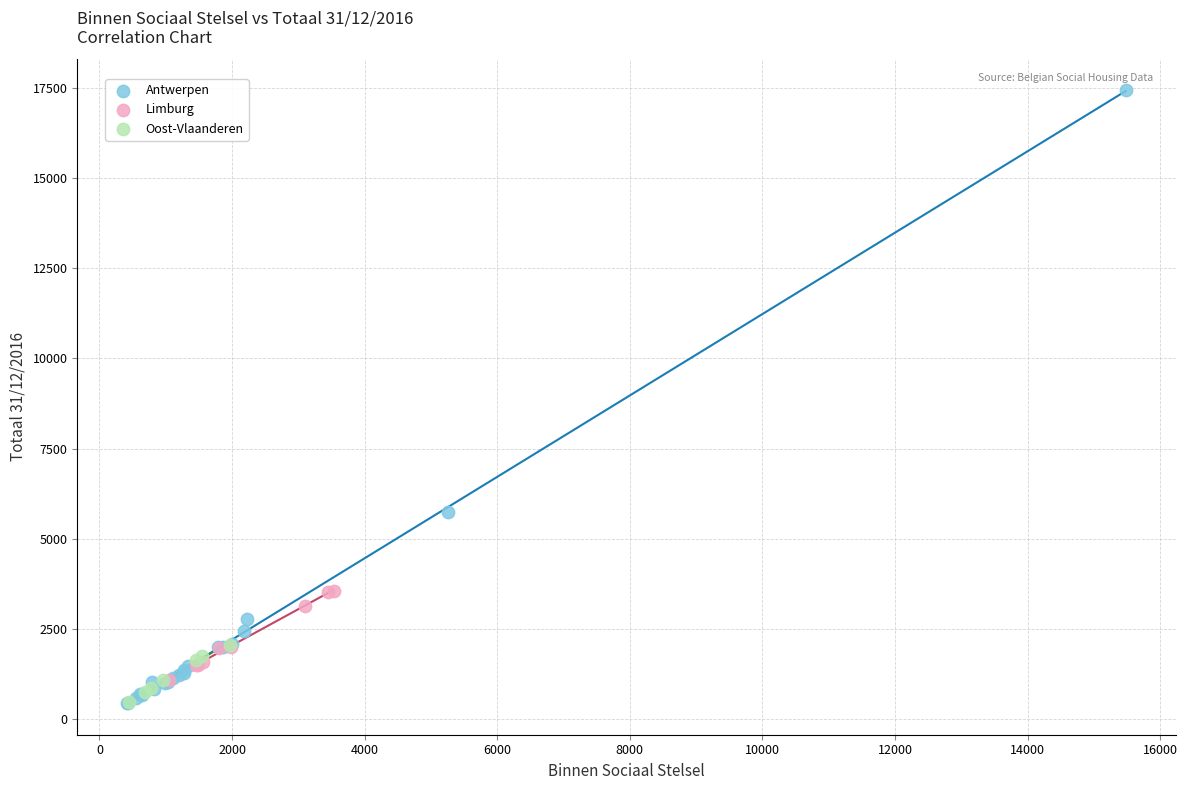

Which series has the largest Y range (max minus min)?

Antwerpen